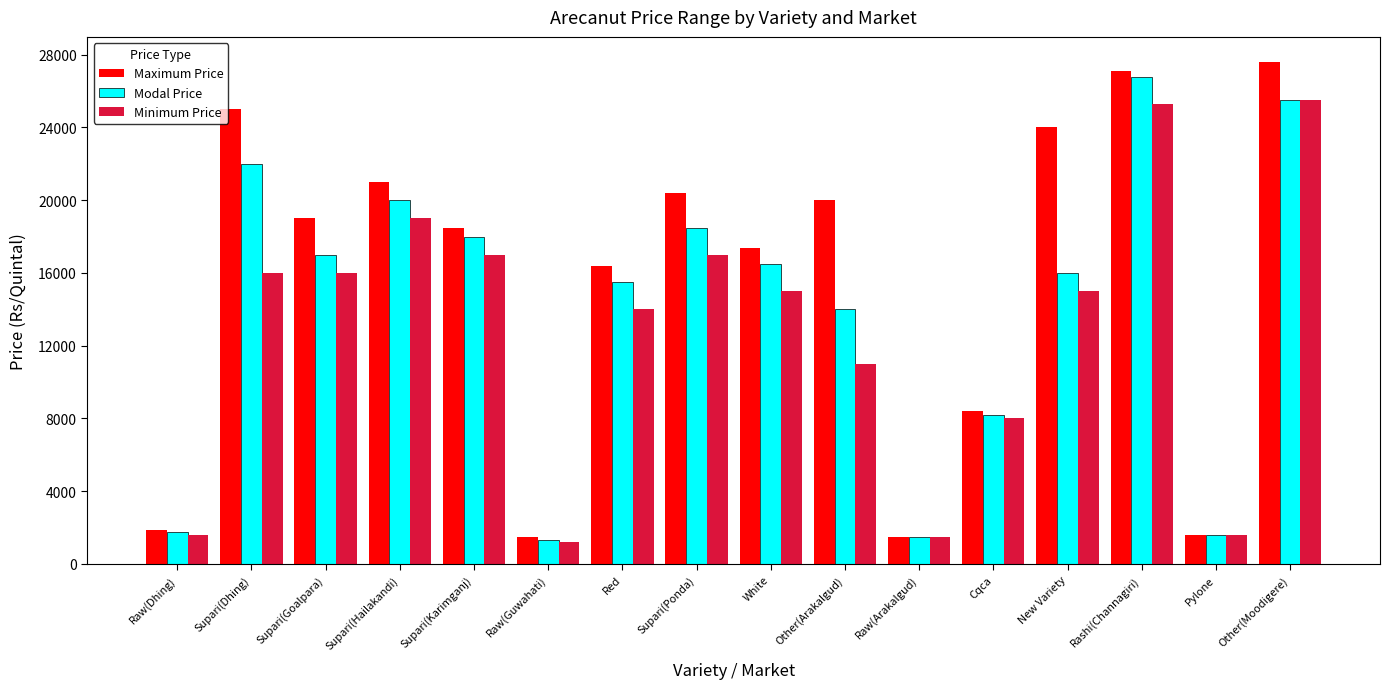

What is the minimum value for Minimum Price?

1200